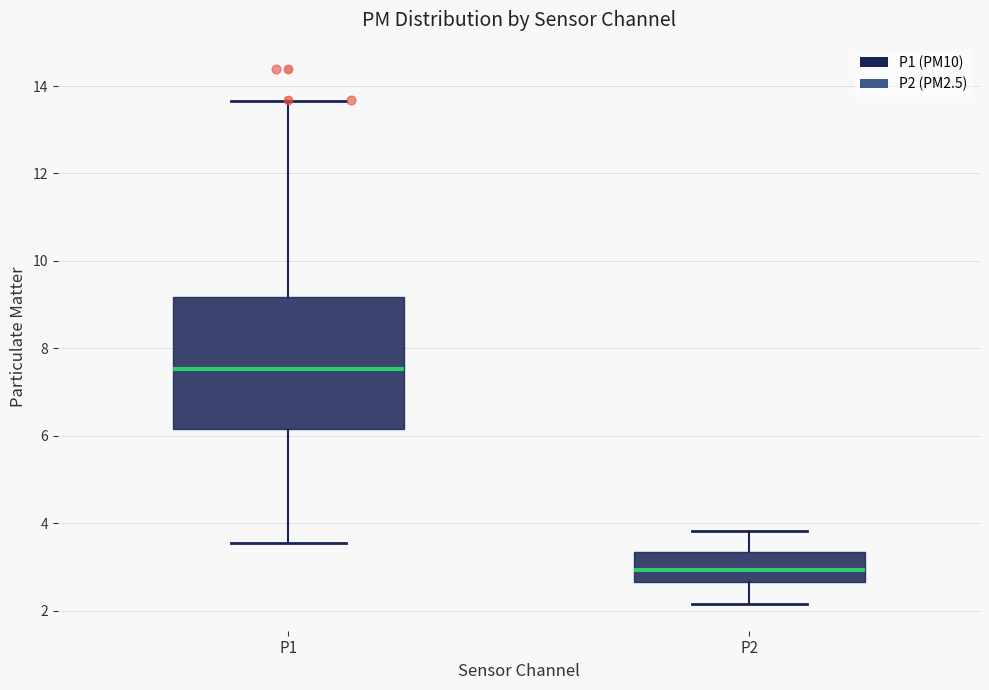

Where does the lower whisker of the box for P2 end on the y-axis? The values are not printed on the chart, so give them approximately, as read against the axis.

2.2